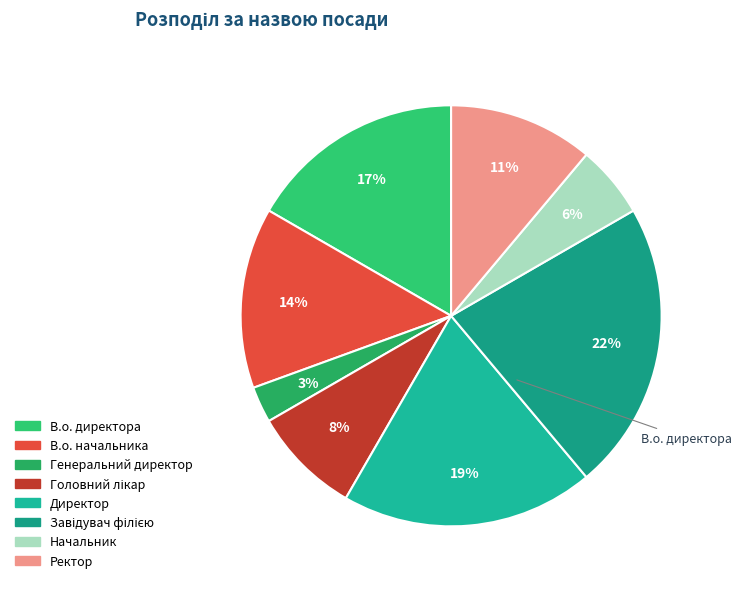

Does Генеральний директор represent more than half of the total?

No